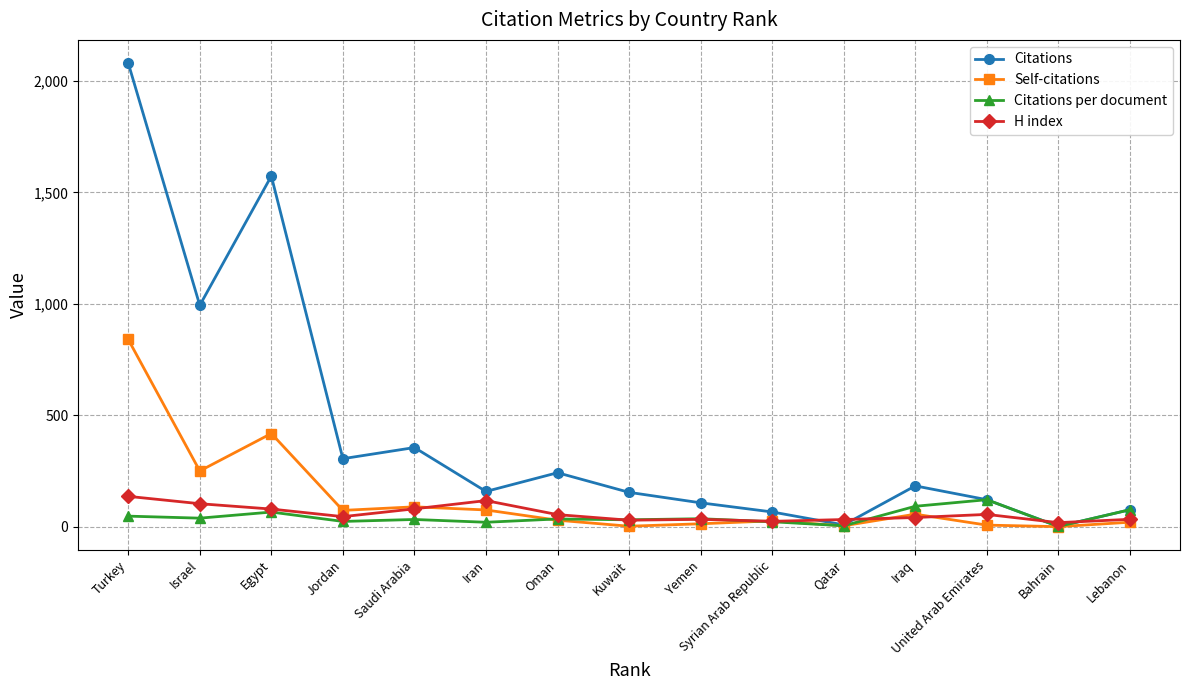

What is the label of the 14th point from the left?

Bahrain